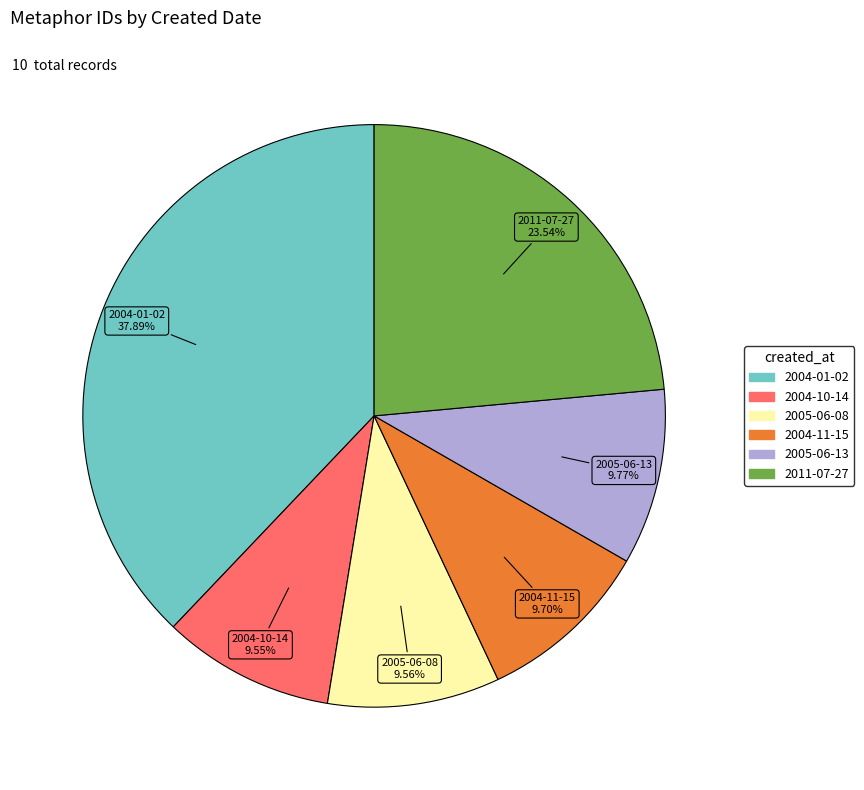

Does any single category account for the majority?

No